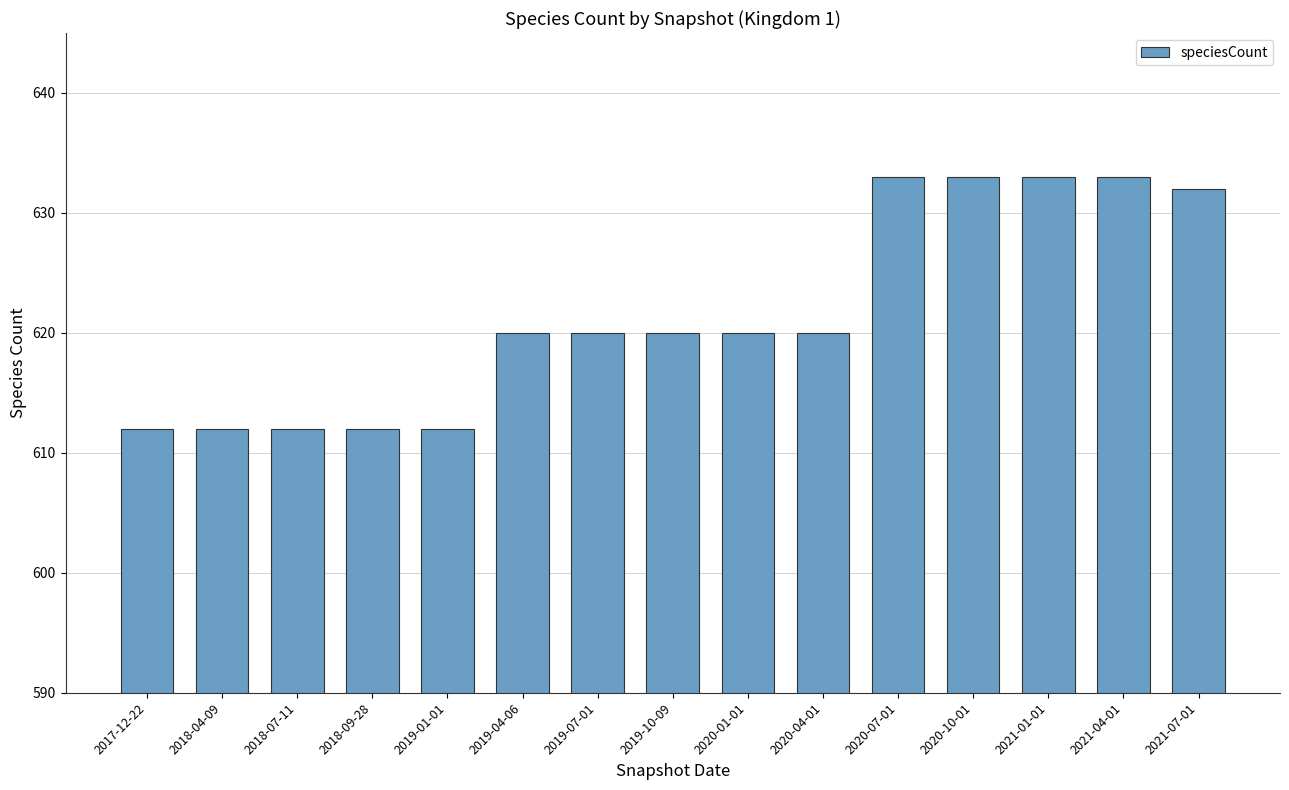

What is the sum of the values at 2020-01-01 and 2021-04-01?

1253